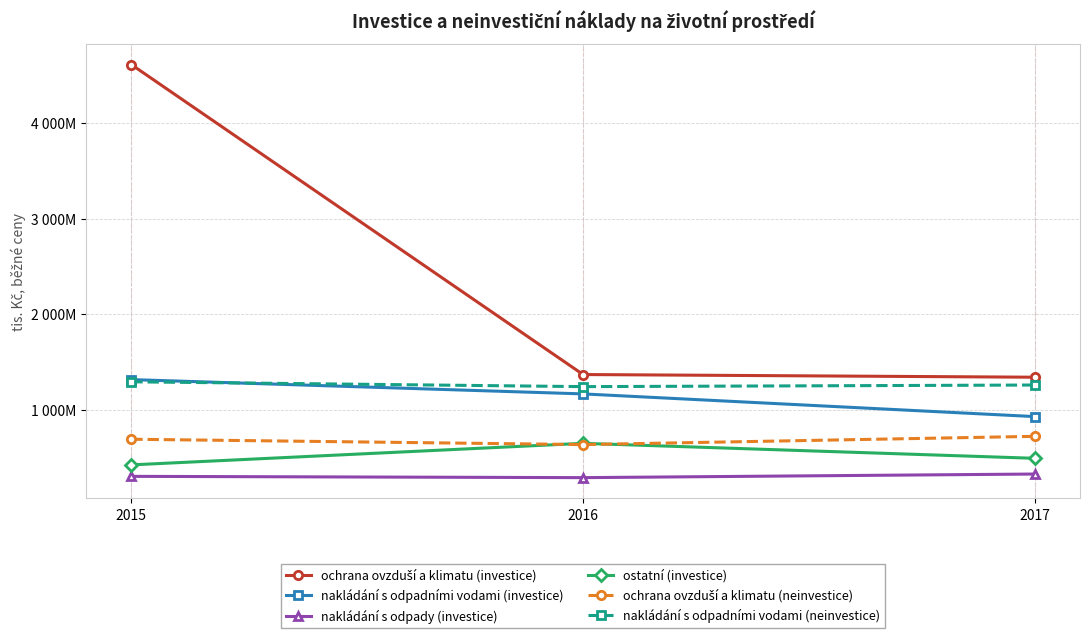

Which has a higher value, 2015 or 2016?

2015